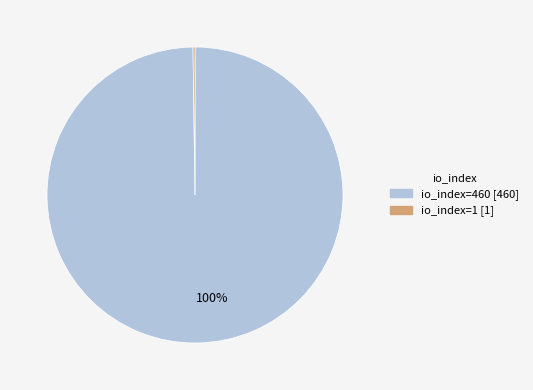

Does any single category account for the majority?

Yes